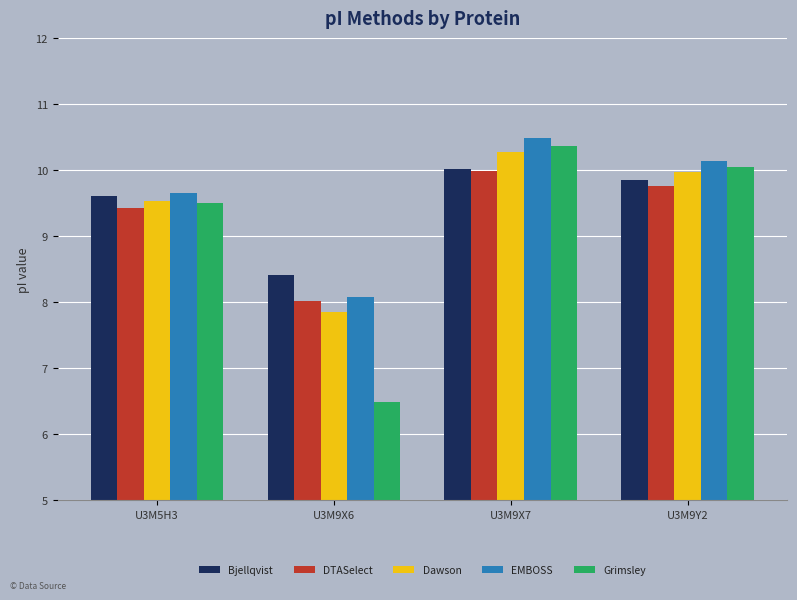

What is the difference between the highest and lowest values at U3M9X7?

0.5